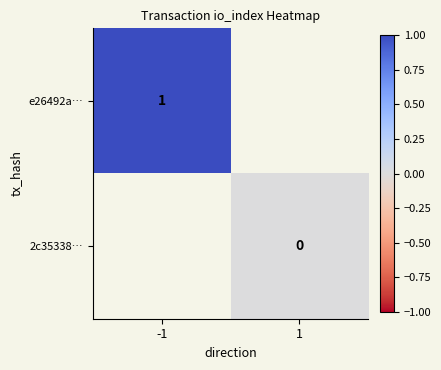

Is it true that e26492a… equals 1 at -1?

True